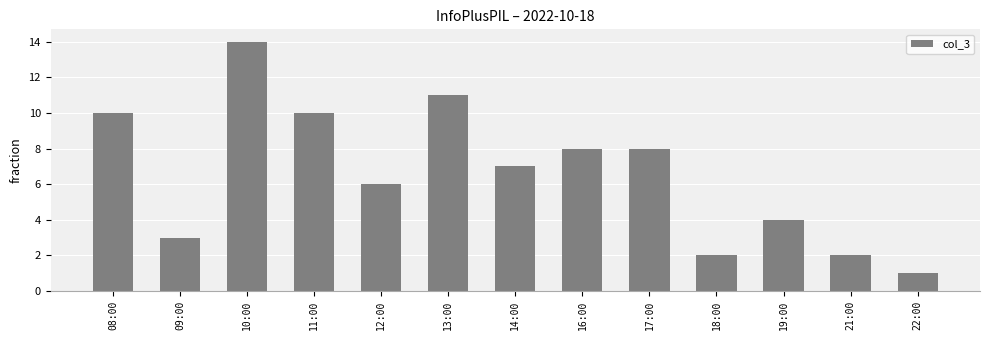

Reading left to right, extract all data points from this chart.

10	3	14	10	6	11	7	8	8	2	4	2	1